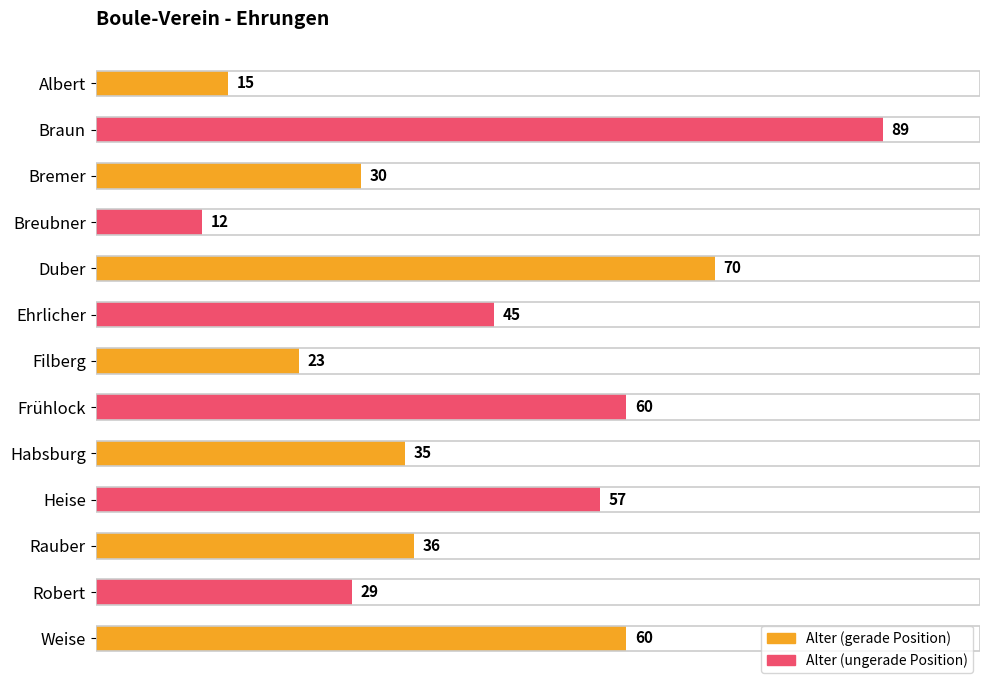

Does the chart contain any negative values?

No